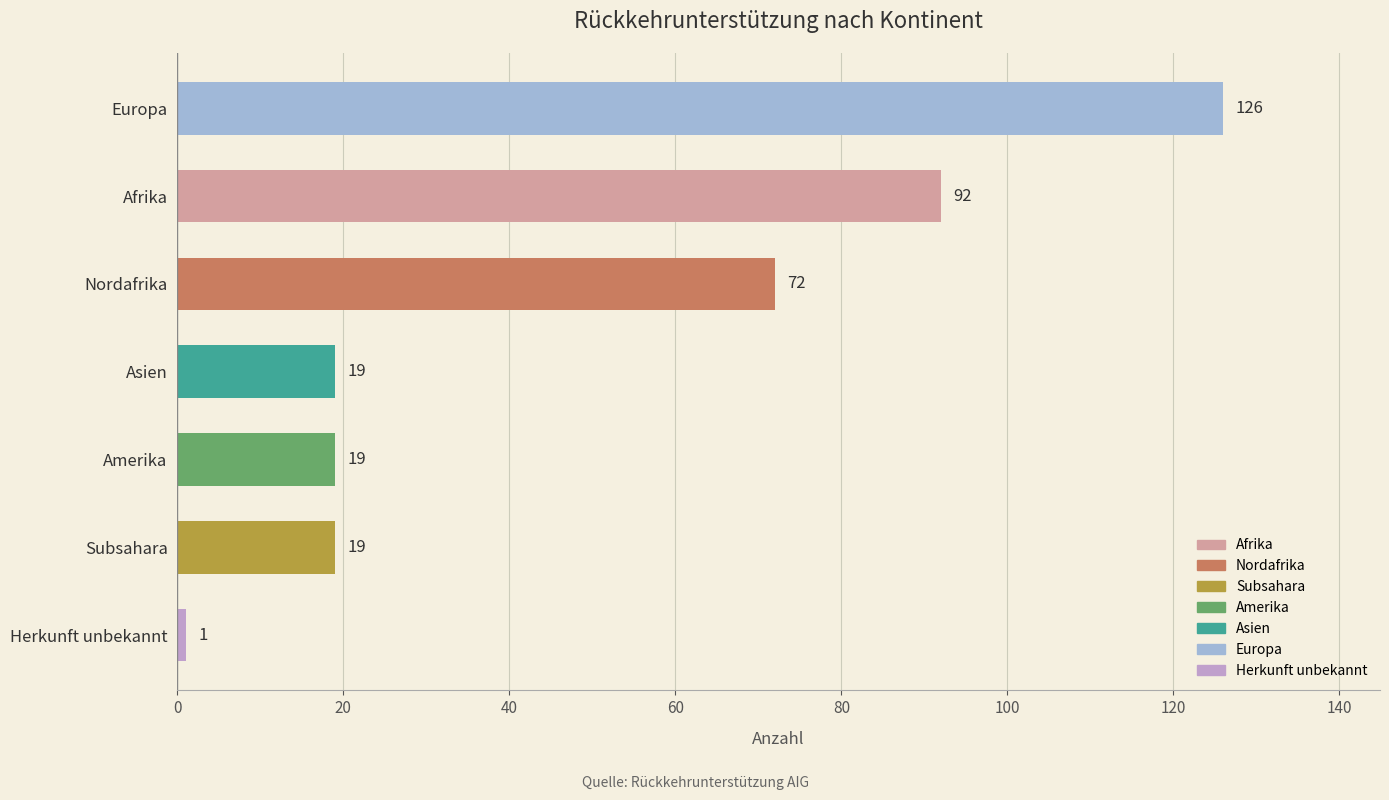

Read the value at Amerika, to the nearest 5.

20